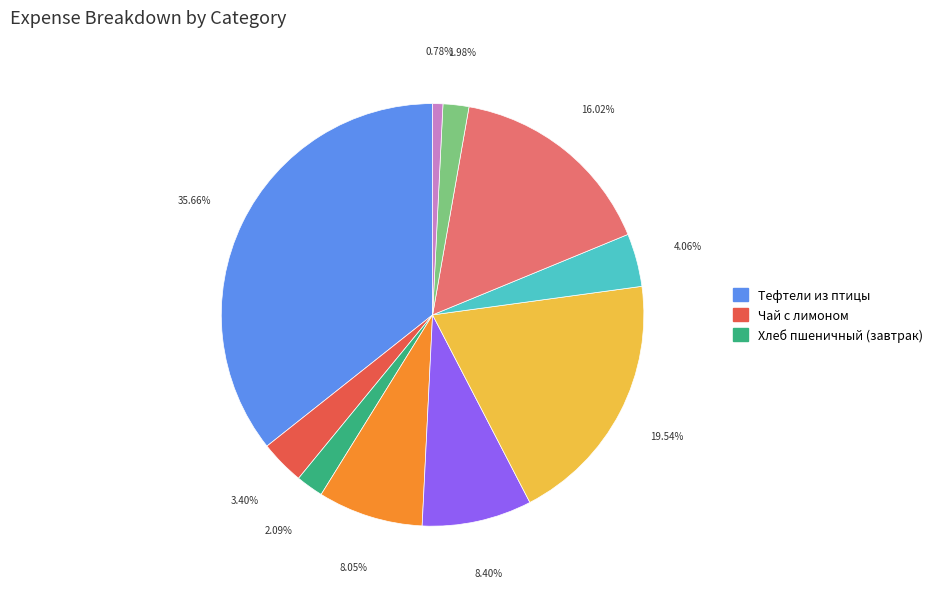

Is there a majority slice in this chart?

No